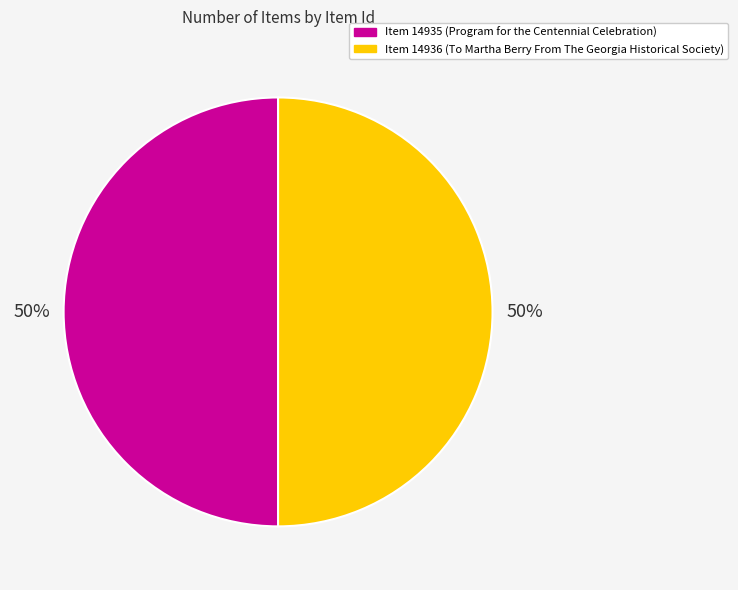

True or false: Item 14936 (To Martha Berry From The Georgia Historical Society) accounts for 50% of the total.

True